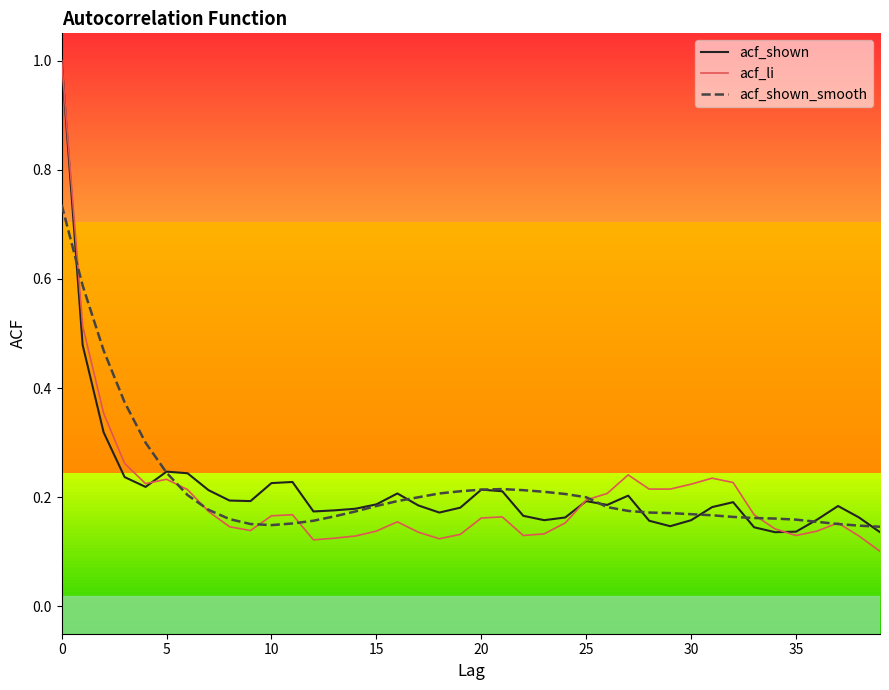

What is the maximum value for acf_li?

1.0